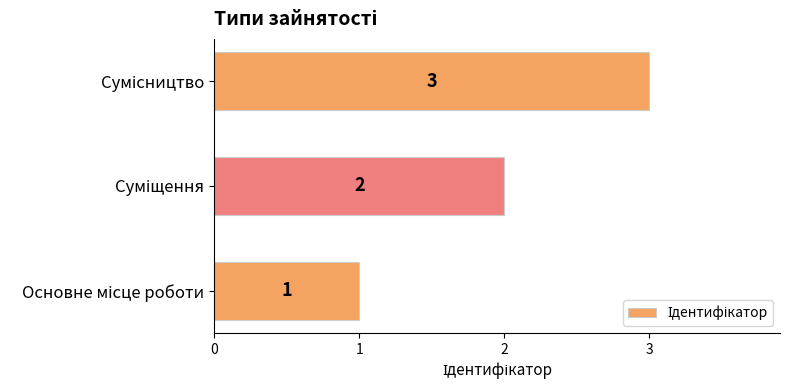

Count the values in the range 1 to 3.

3